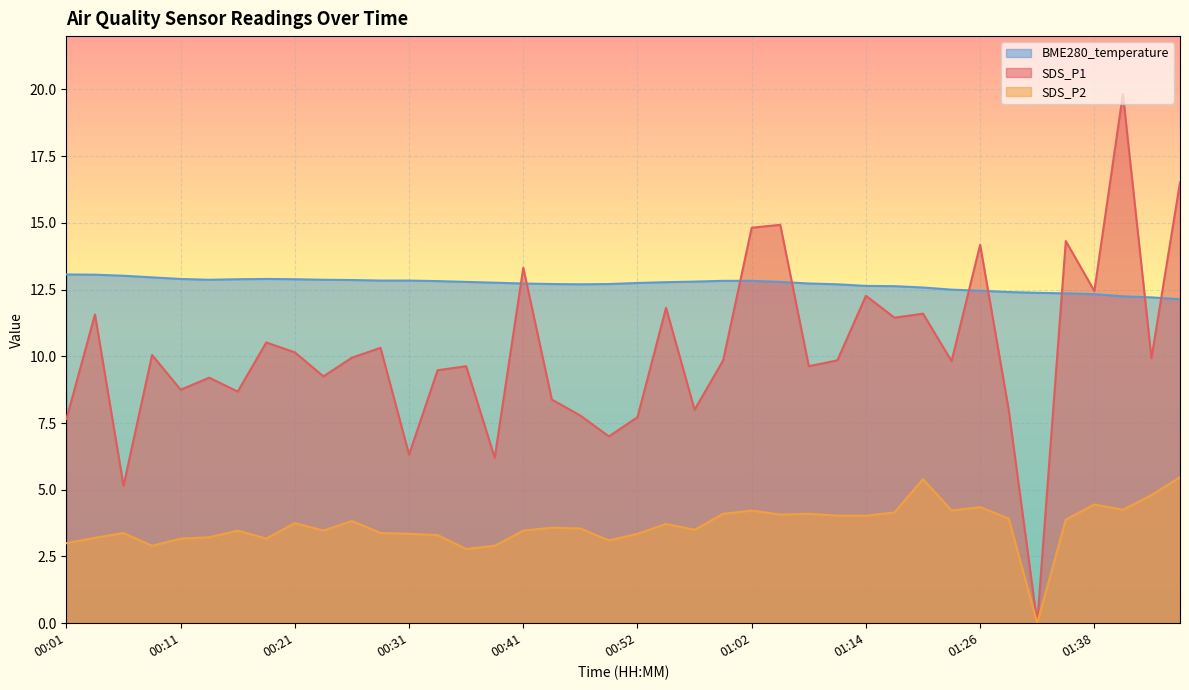

Which series has the largest range (max minus min)?

SDS_P1